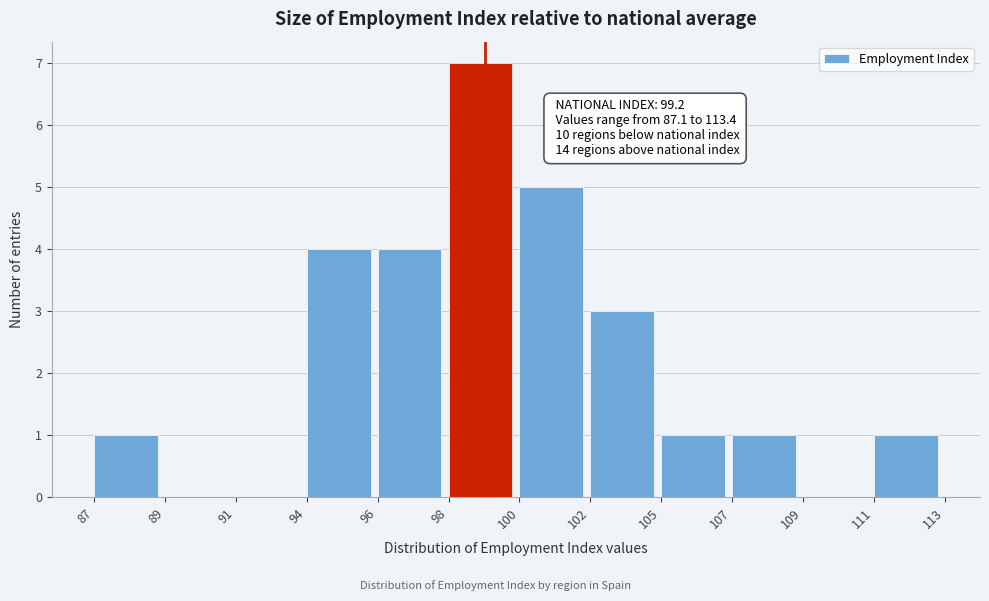

Reading left to right, list all the values displayed in this chart.

87=1	89=0	91=0	94=4	96=4	98=7	100=5	102=3	105=1	107=1	109=0	111=1